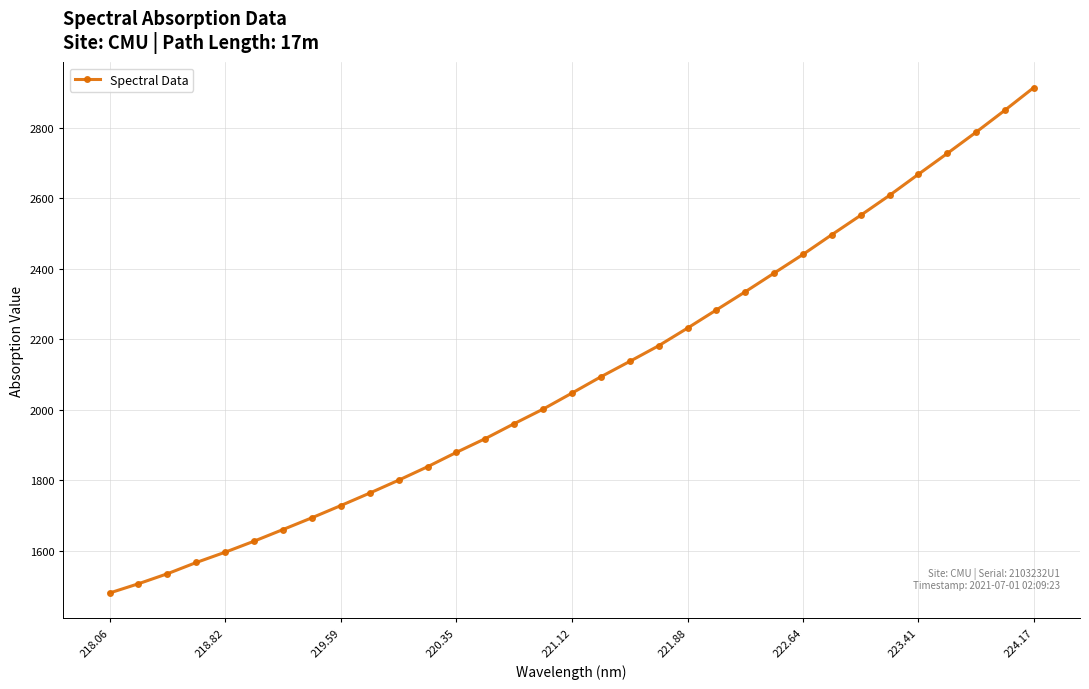

What is the greatest value displayed?

2914.0